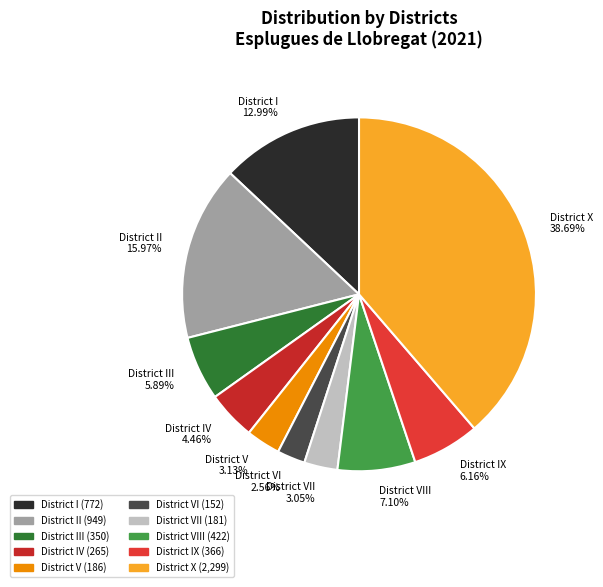

Which category has the biggest portion of the pie?

District X 38.69%